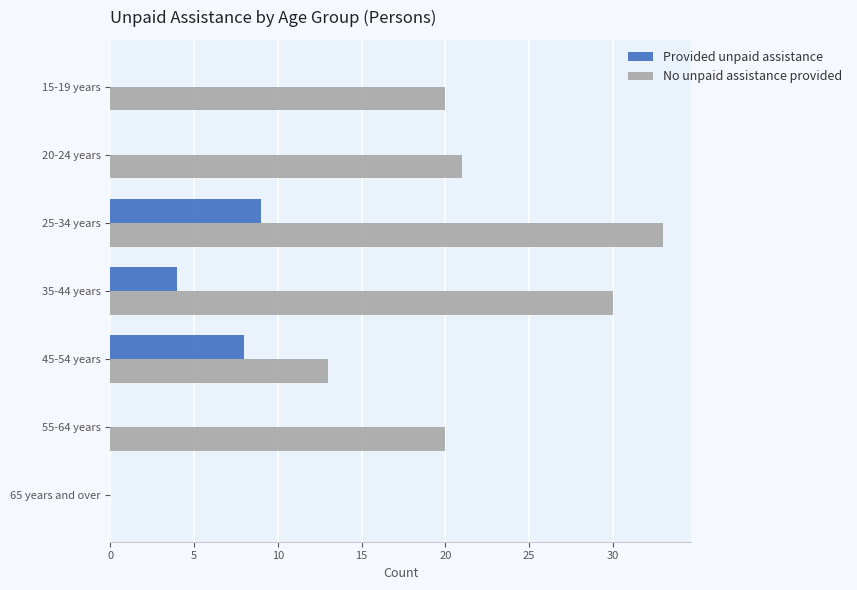

Count the number of categories in the chart.

7